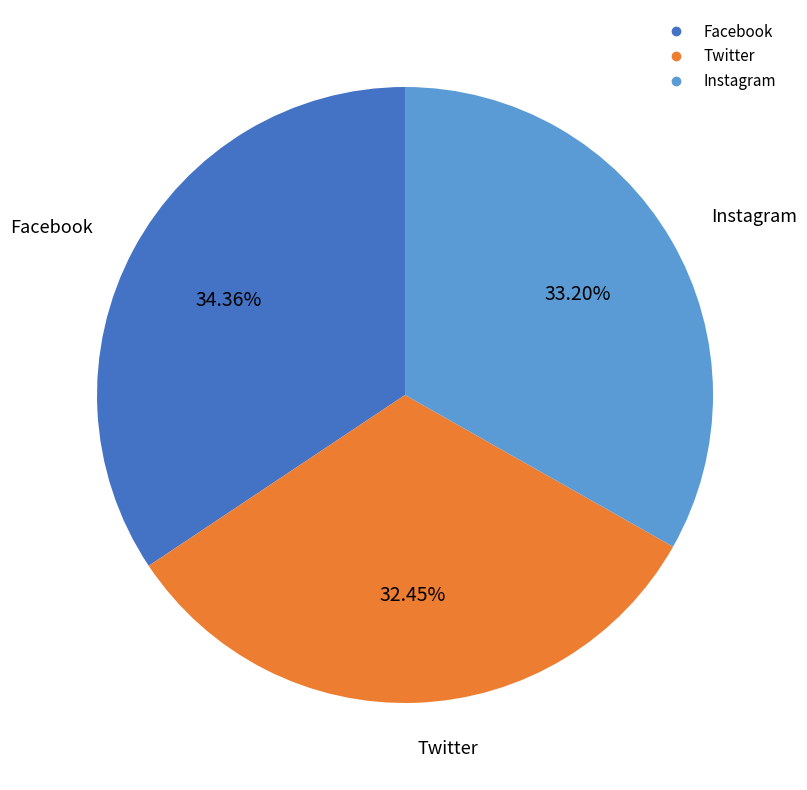

Rank the categories by value from lowest to highest.

Twitter, Instagram, Facebook